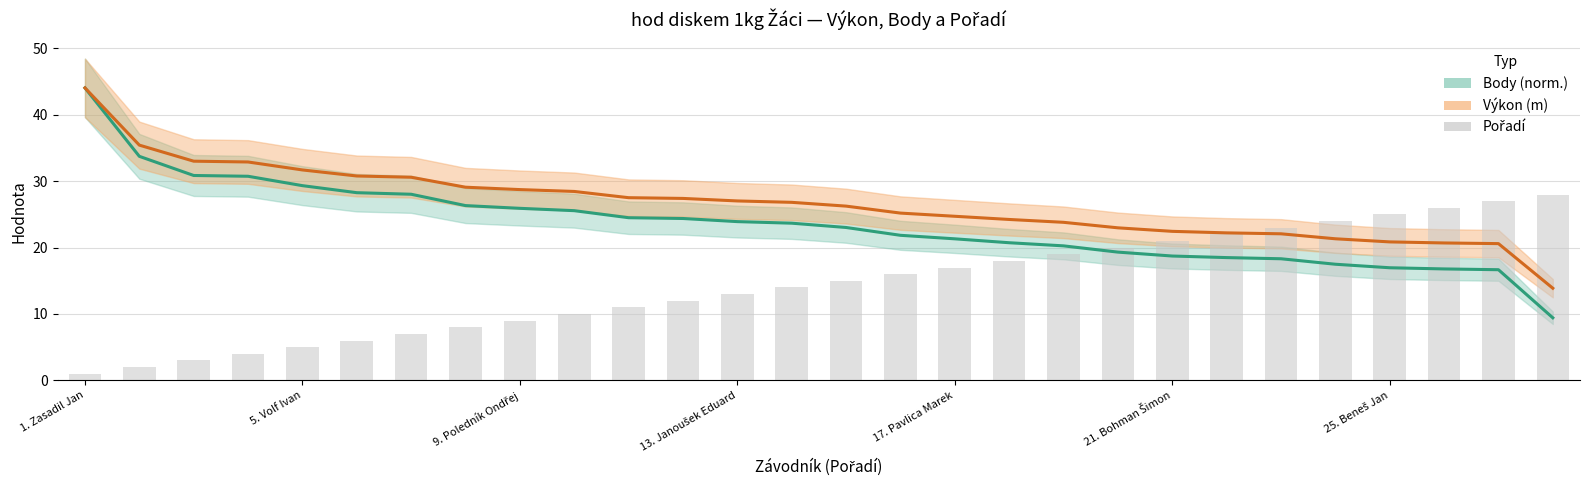

Is the value of Pořadí at 21 greater than the value of Body (norm.) at 17?

Yes